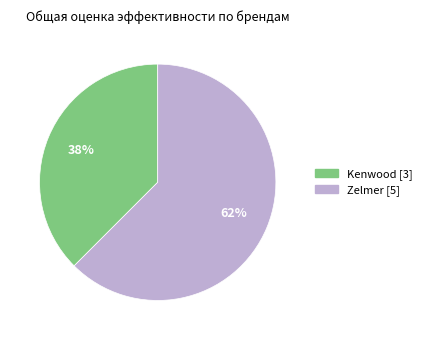

What is the smallest slice in the pie chart?

Kenwood